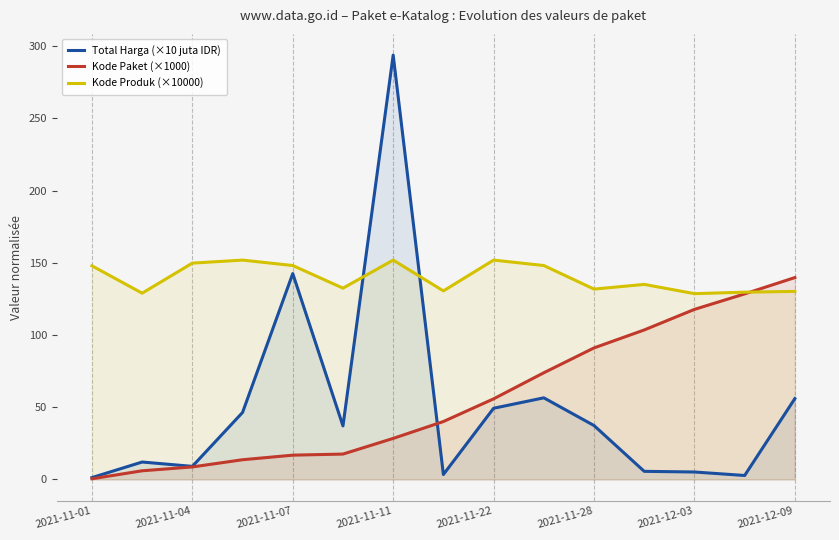

Does the chart display data point markers on the line(s)?

No